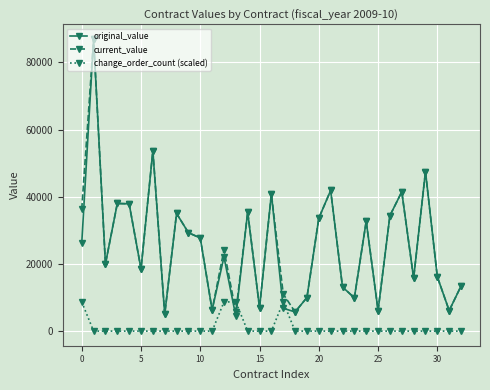

What is the maximum value for change_order_count (scaled)?

8694.9